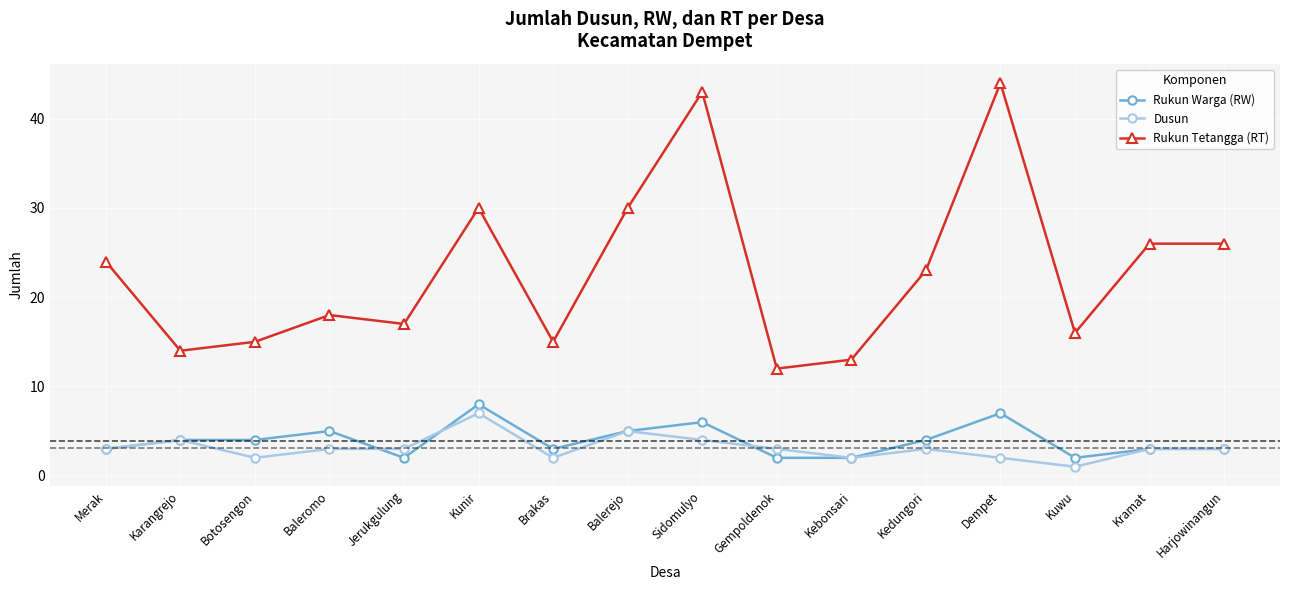

At which category does the chart reach its peak across all series?

Dempet